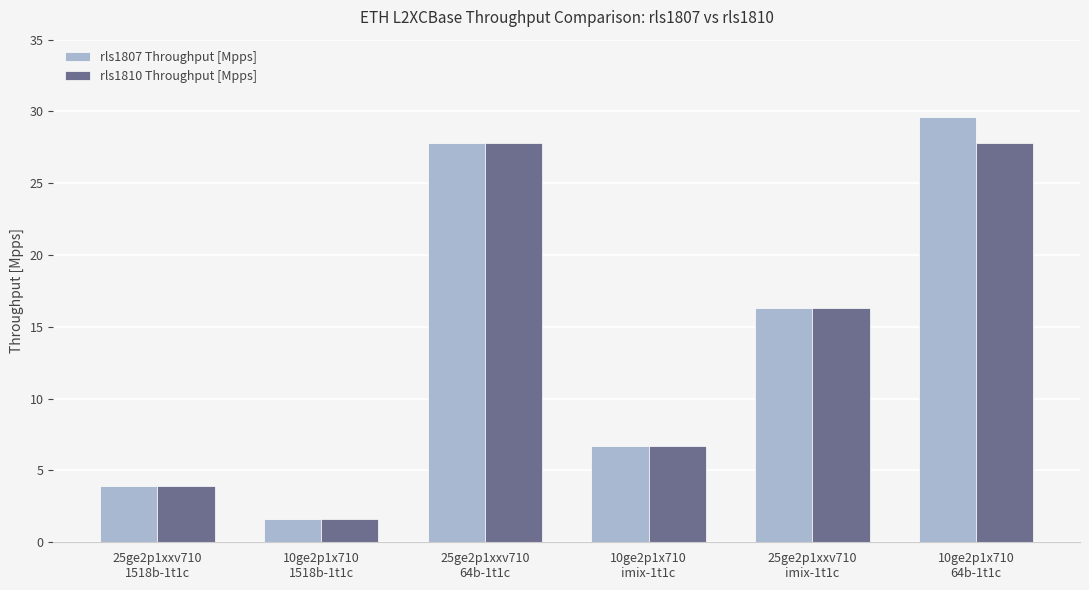

Rank the series by their average value, from highest to lowest.

rls1807 Throughput [Mpps], rls1810 Throughput [Mpps]